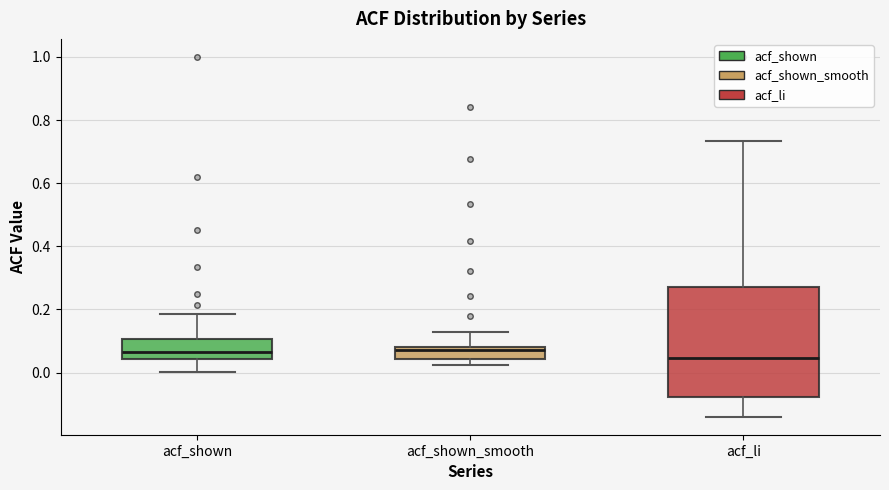

Reading left to right, read every box against the y-axis: the position of its median line, the range the box covers, and the ends of its whiskers. The values are not printed on the chart, so give them approximately, as read against the axis.

acf_shown: median 0.06, box 0.04 to 0.10, whiskers 0.00 to 0.18
acf_shown_smooth: median 0.08 (just below the box's upper edge), box 0.04 to 0.08, whiskers 0.02 to 0.14
acf_li: median 0.04, box -0.08 to 0.28, whiskers -0.14 to 0.74